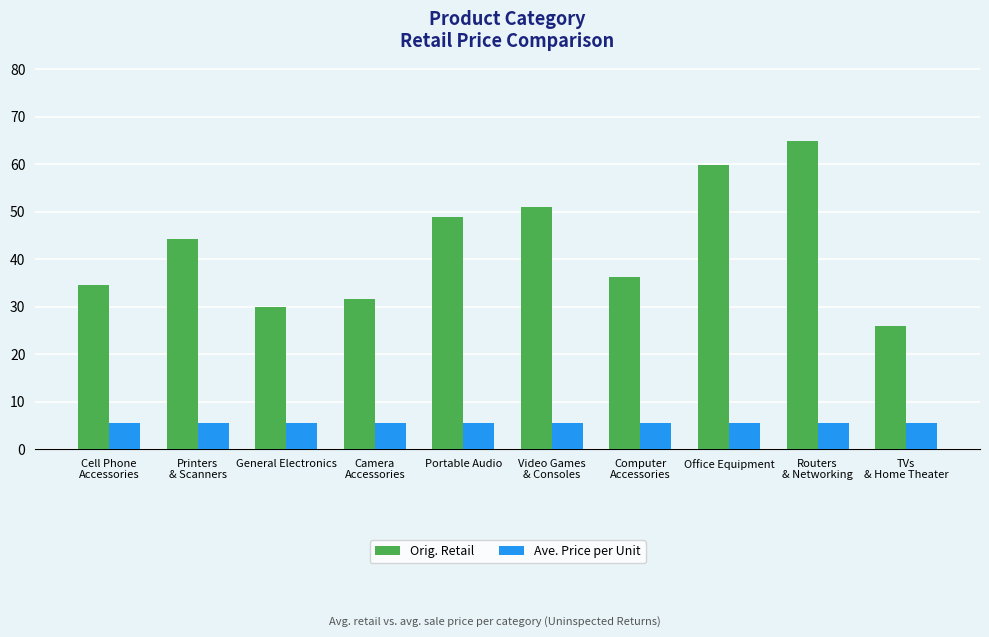

What is the sum of all Ave. Price per Unit values?

55.3